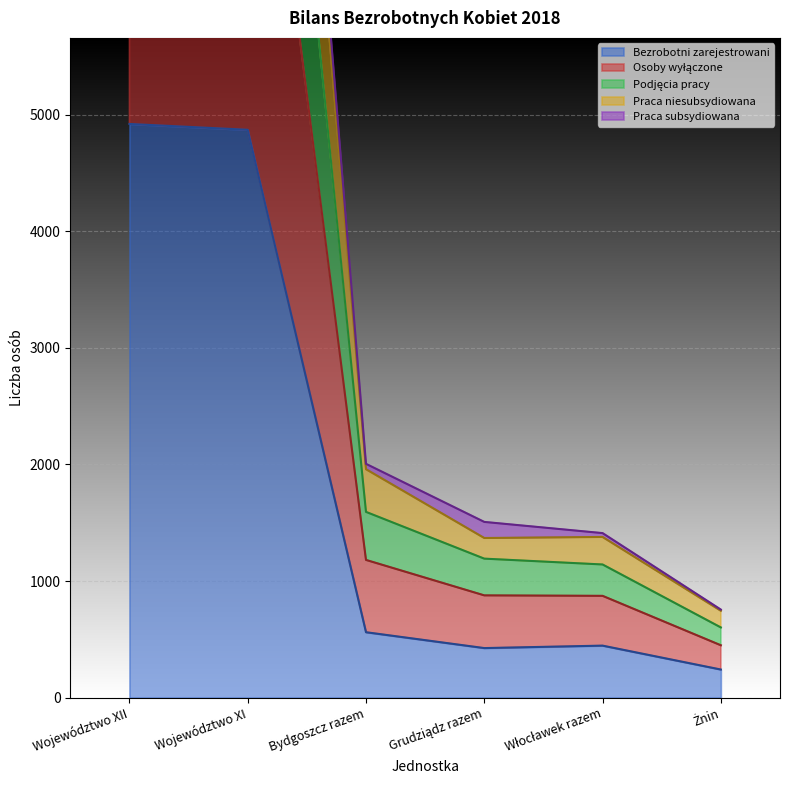

True or false: Bezrobotni zarejestrowani has a value of 4920 at Województwo XII.

True